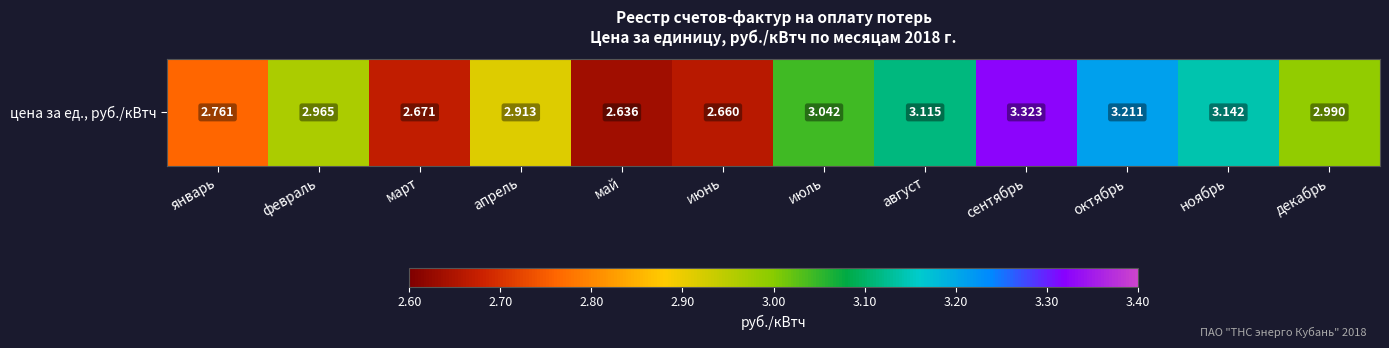

Rank the categories by value from lowest to highest.

май, июнь, март, январь, апрель, февраль, декабрь, июль, август, ноябрь, октябрь, сентябрь